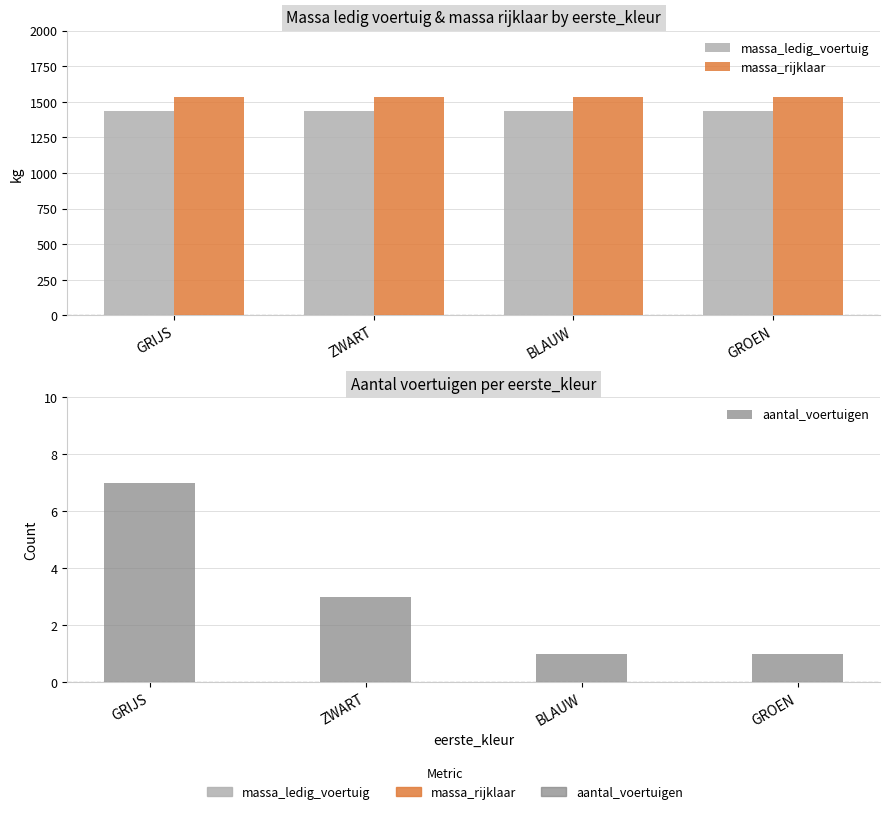

What position from the right is ZWART?

3